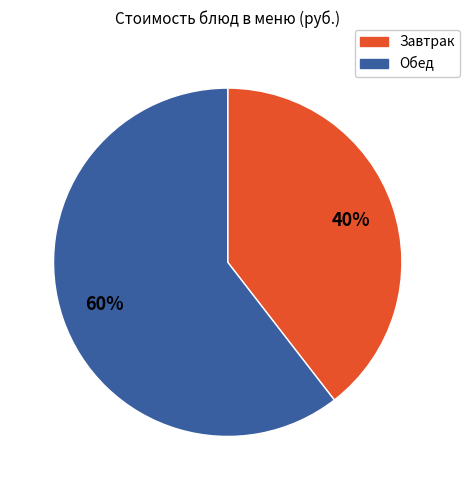

Is there a majority slice in this chart?

Yes